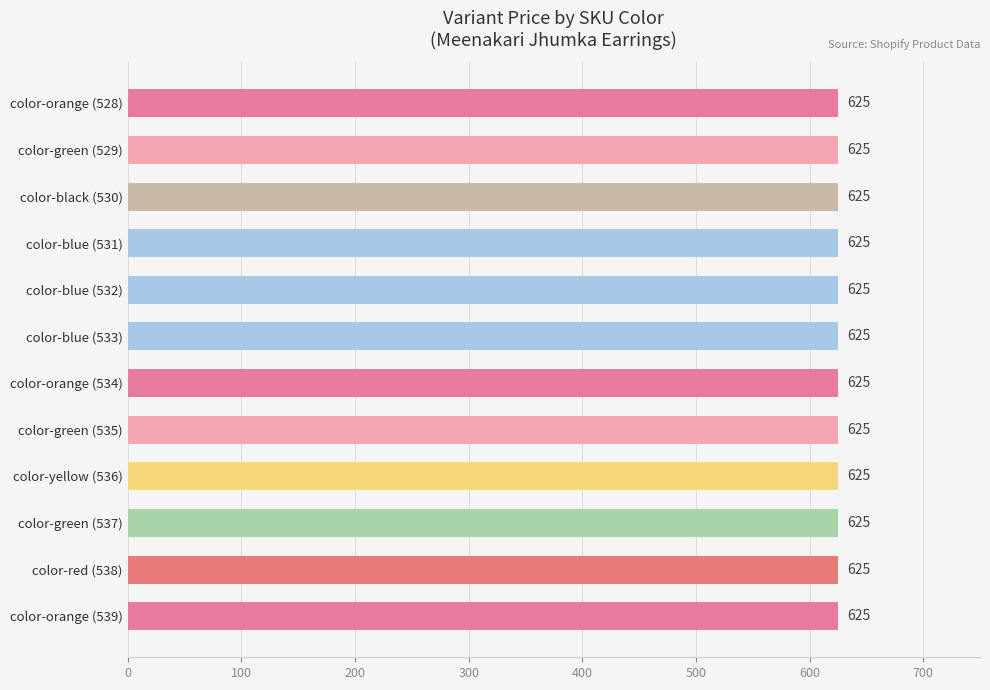

What position from the right is color-blue (VCDER-533)?

7